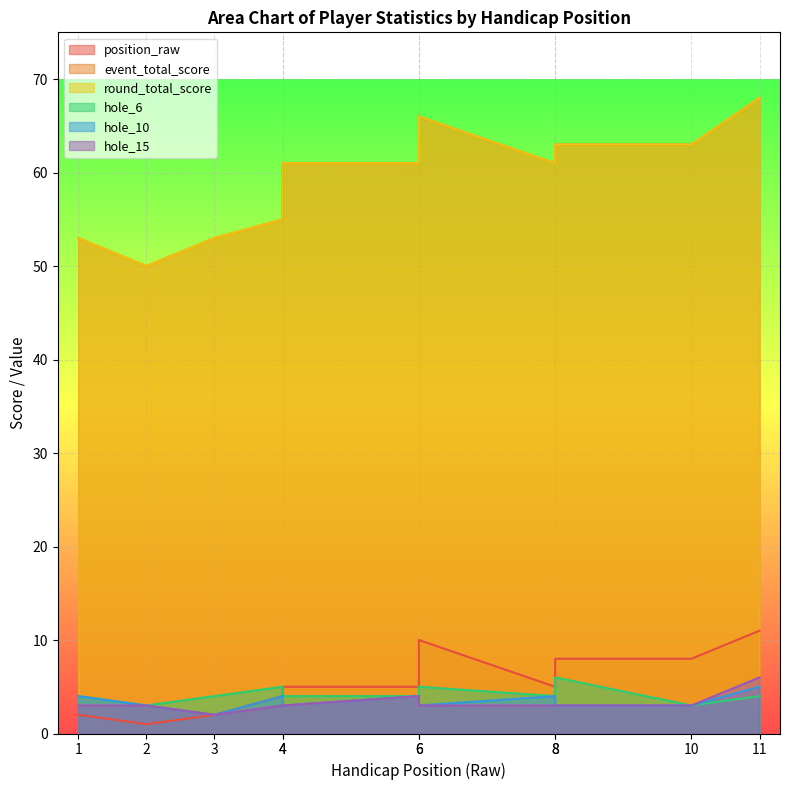

At which label does hole_15 first exceed 3?

6